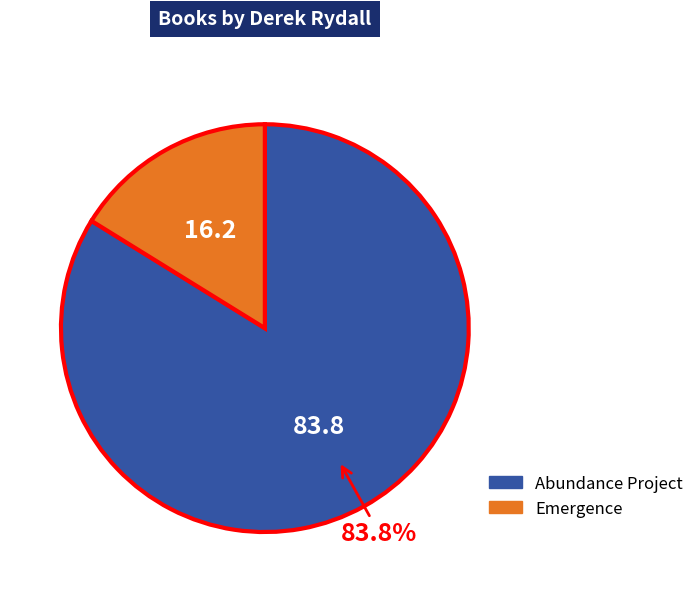

Approximately how many times larger is the value at Abundance Project compared to Emergence?

5.2